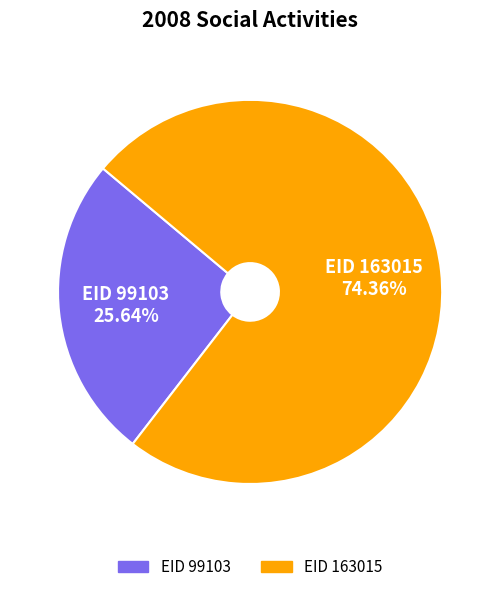

Is there any slice that represents more than half of the pie?

Yes